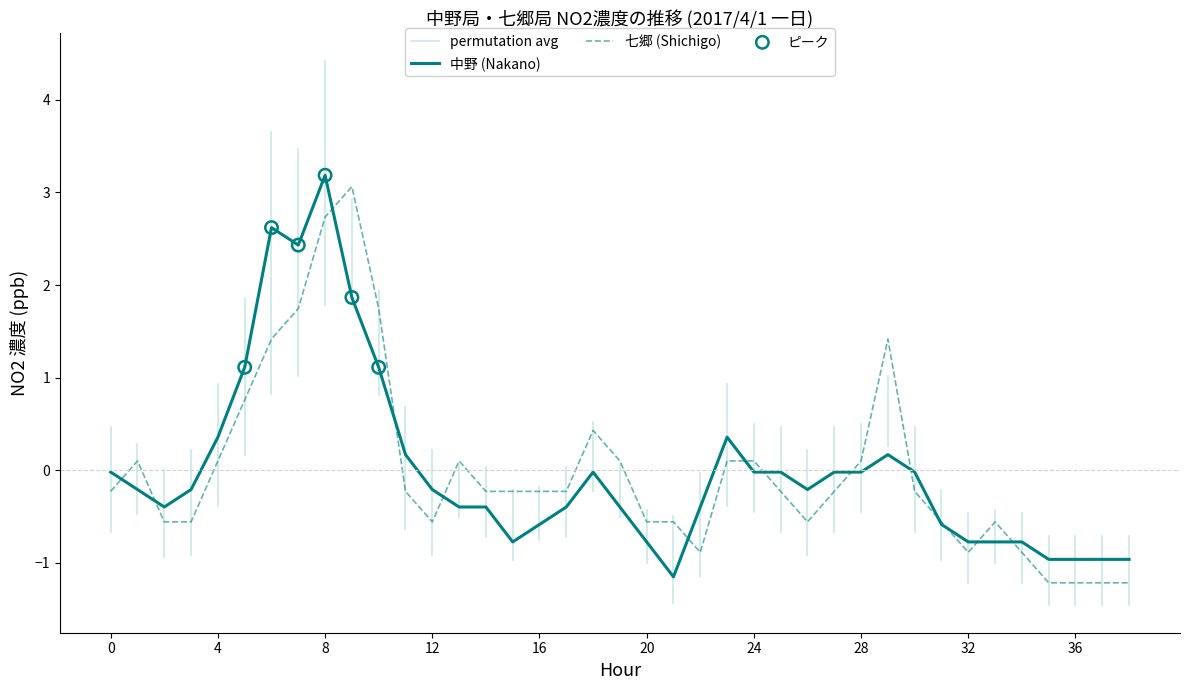

Which category has the highest value in the 中野 (Nakano) series?

8